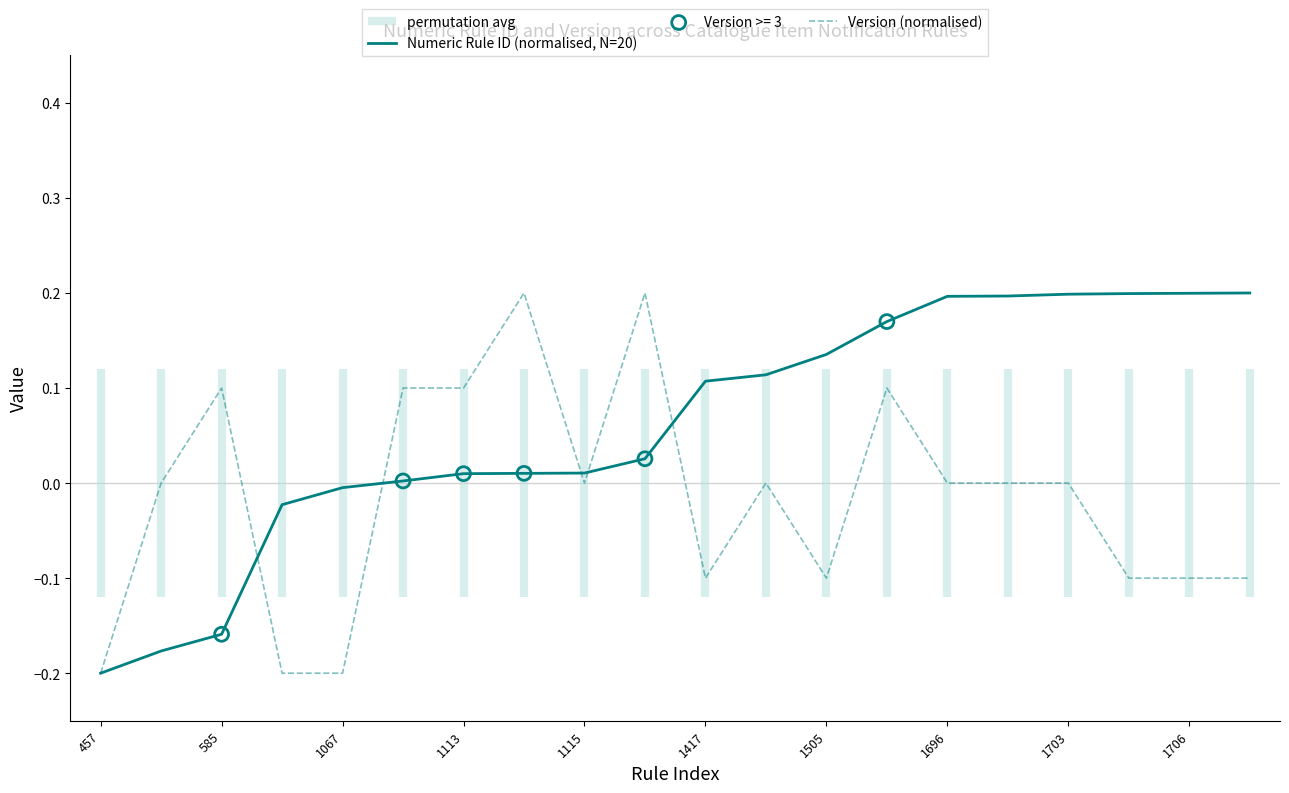

Which series contains the lowest Y value?

Numeric Rule ID (normalised, N=20)